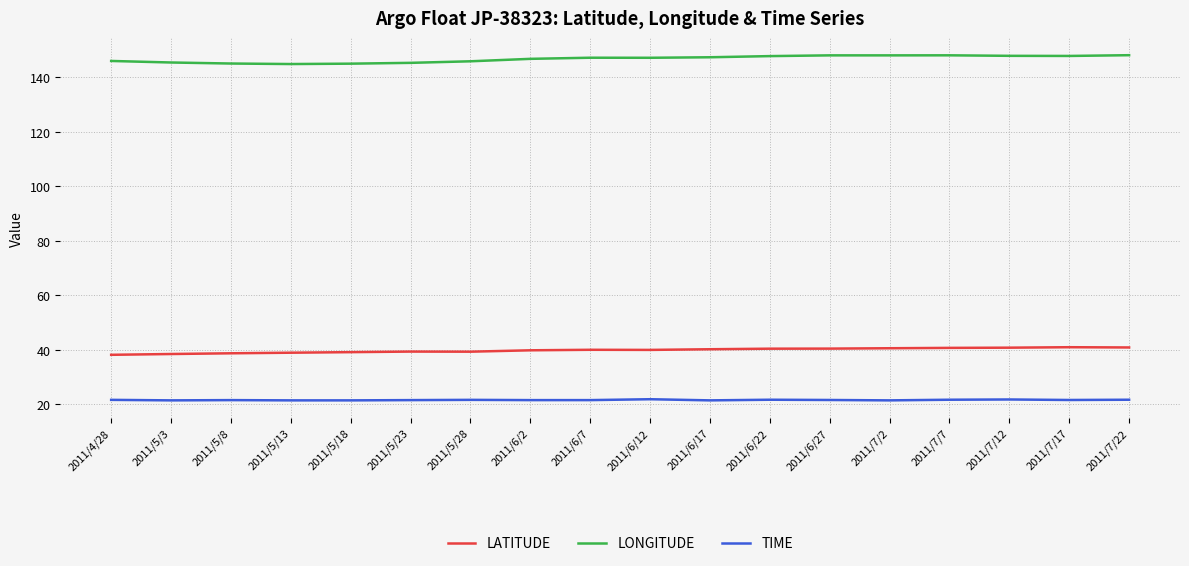

True or false: TIME and LONGITUDE intersect in this chart.

False